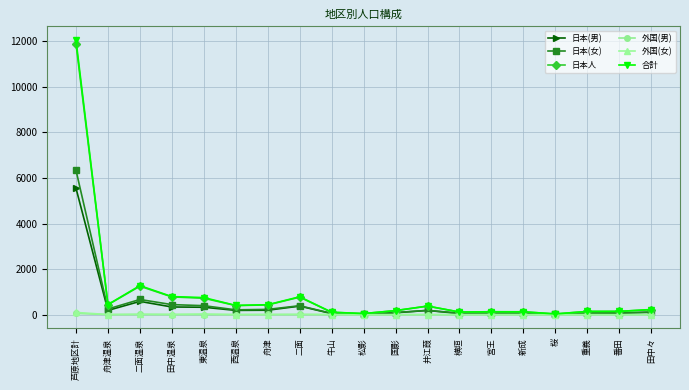

What is the sum of all 外国(男) values?

102